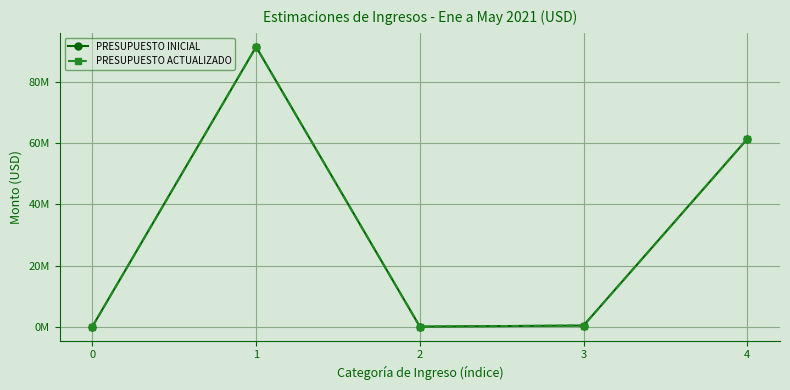

Is this an area chart (filled region under the line)?

No